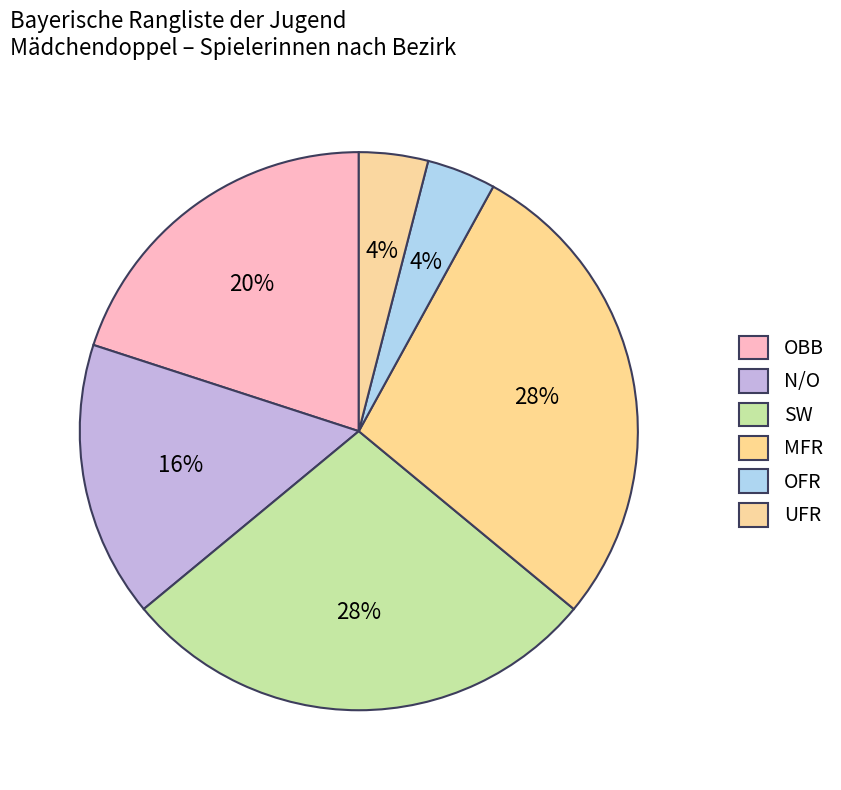

Is the sum of N/O and UFR greater than half?

No